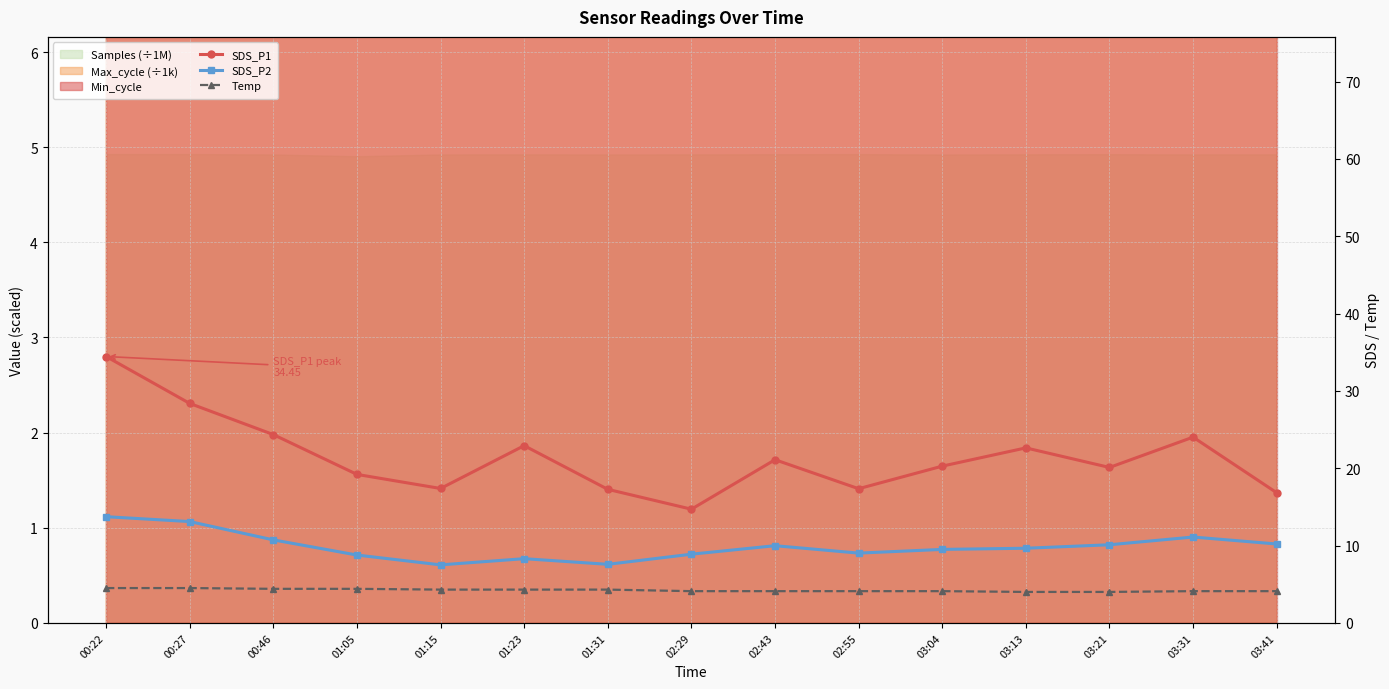

Reading left to right, what are all the values shown in this chart?

SDS_P1: 34.5	28.4	24.4	19.2	17.4	22.9	17.3	14.7	21.1	17.4	20.3	22.6	20.1	24.0	16.8
SDS_P2: 13.7	13.1	10.7	8.8	7.5	8.3	7.6	8.9	10.0	9.0	9.5	9.7	10.1	11.1	10.2
Temp: 4.5	4.5	4.4	4.4	4.3	4.3	4.3	4.1	4.1	4.1	4.1	4.0	4.0	4.1	4.1